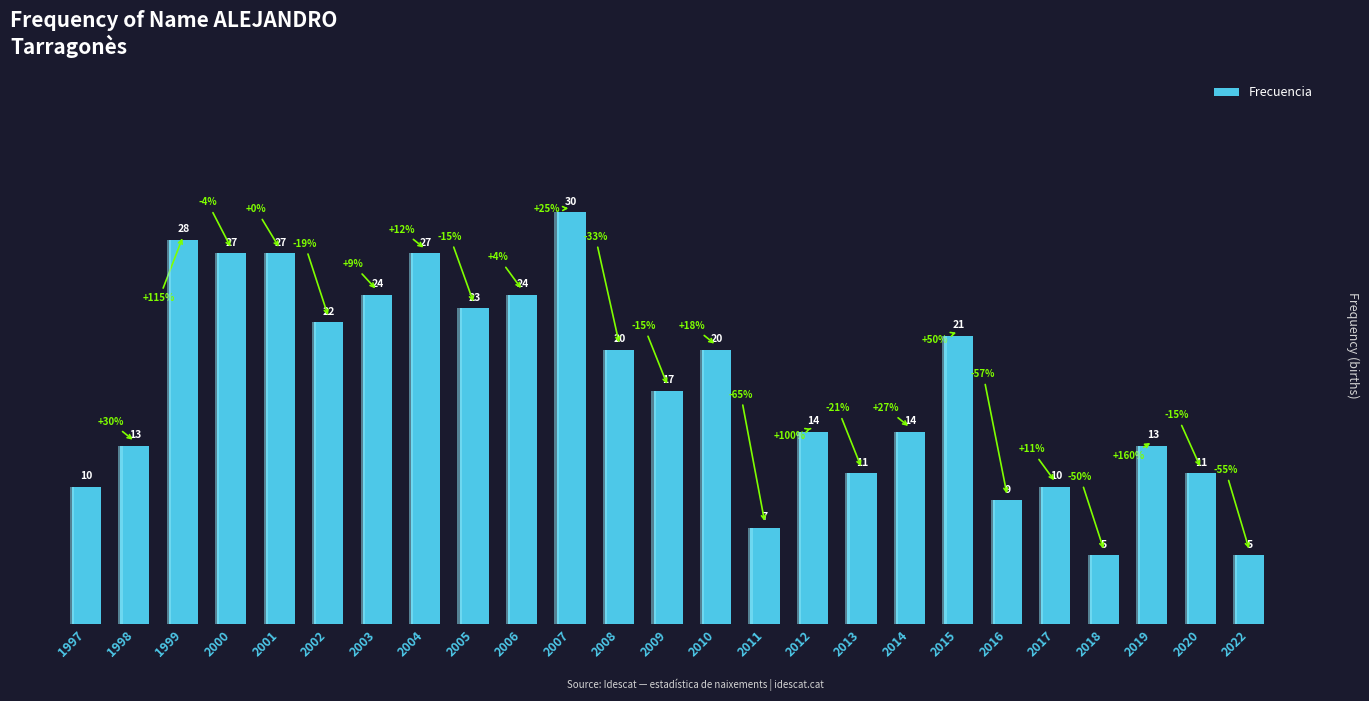

List the labels in order of value, smallest first.

2018, 2022, 2011, 2016, 1997, 2017, 2013, 2020, 1998, 2019, 2012, 2014, 2009, 2008, 2010, 2015, 2002, 2005, 2003, 2006, 2000, 2001, 2004, 1999, 2007